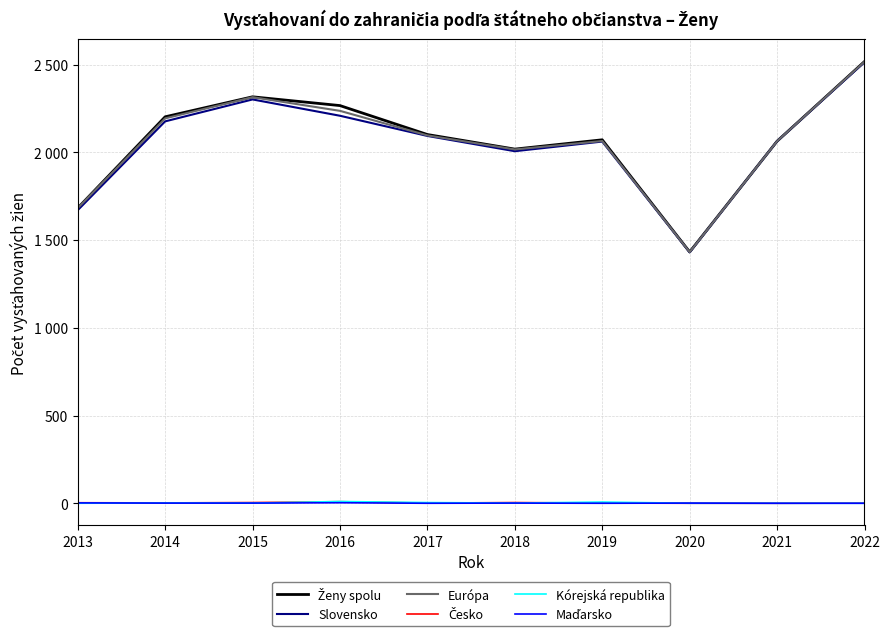

Is this an area chart (filled region under the line)?

No